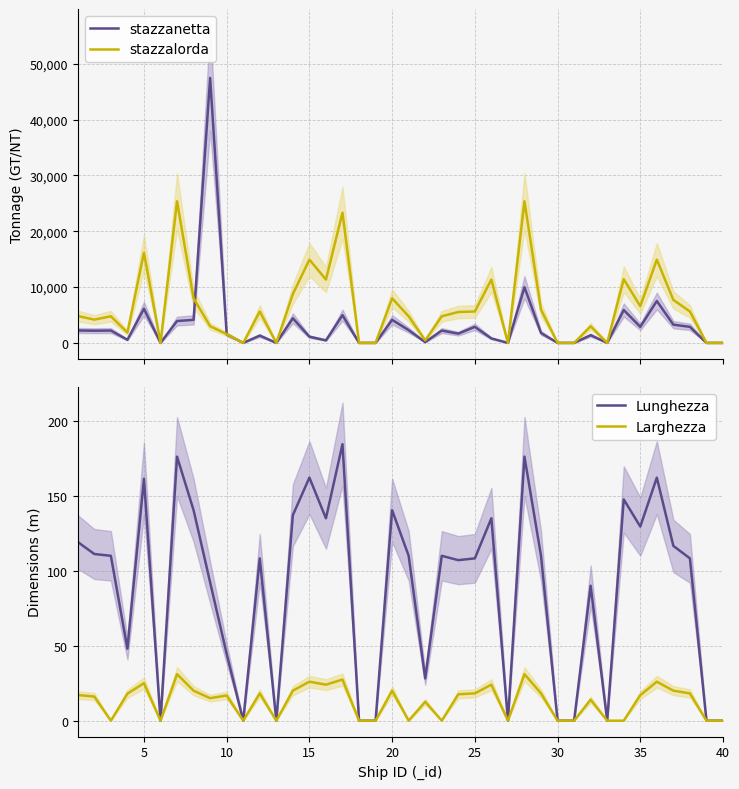

Is the value of stazzalorda at 15 greater than the value of Larghezza at 25?

Yes